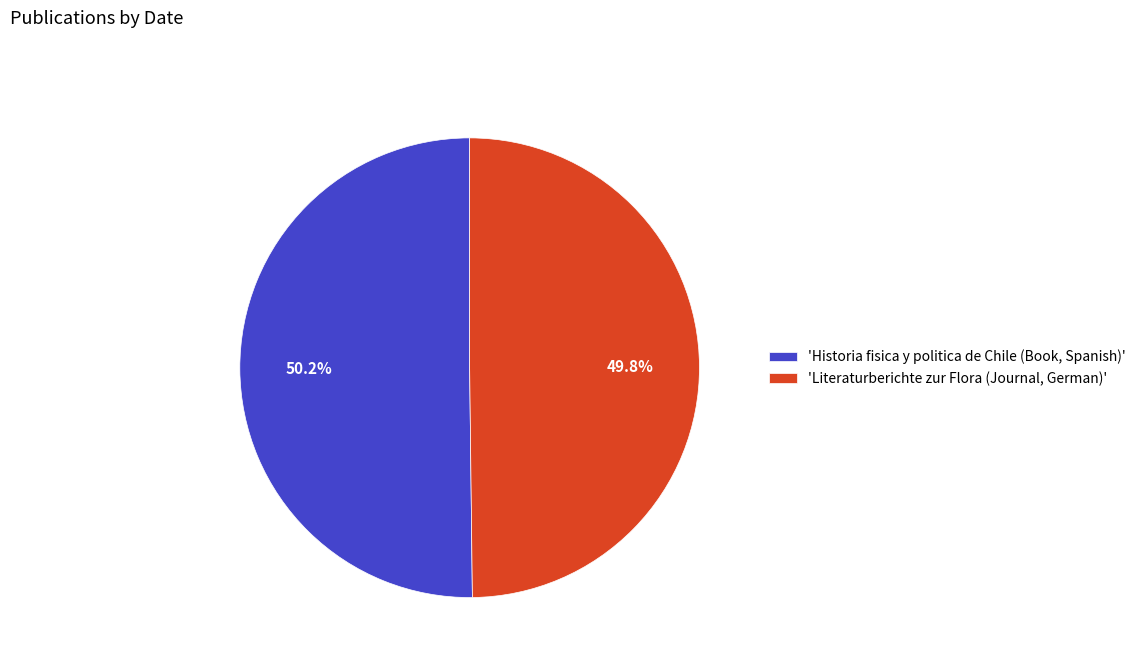

What percentage do 'Literaturberichte zur Flora (Journal, German)' and 'Historia fisica y politica de Chile (Book, Spanish)' together represent?

100.0%